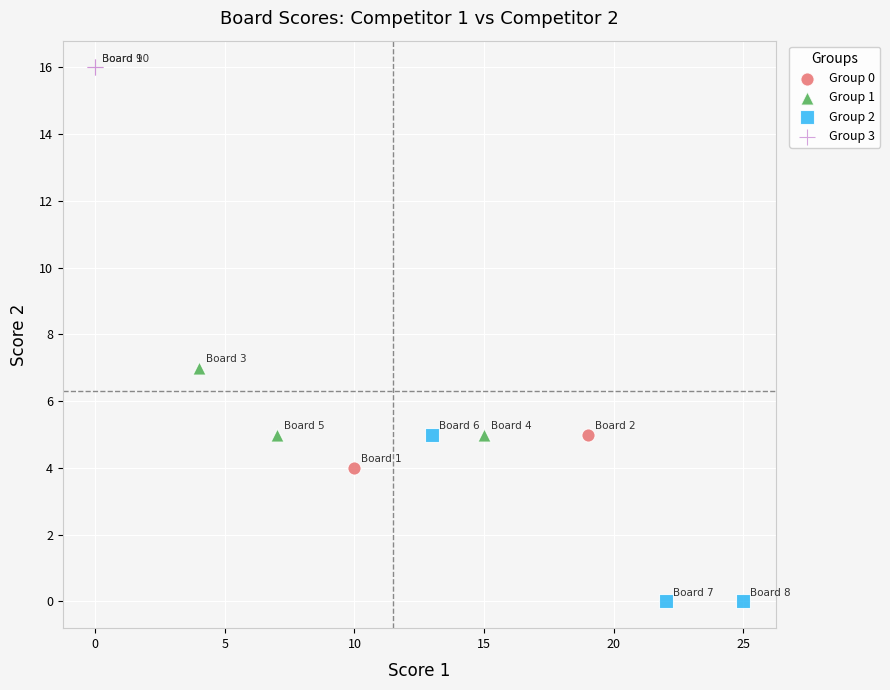

What are all the series names shown in the legend?

Group 0, Group 1, Group 2, Group 3